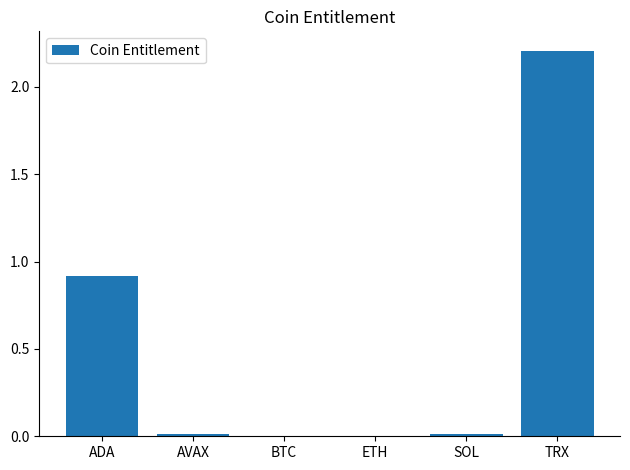

What is the sum of the values at ADA and AVAX?

0.9